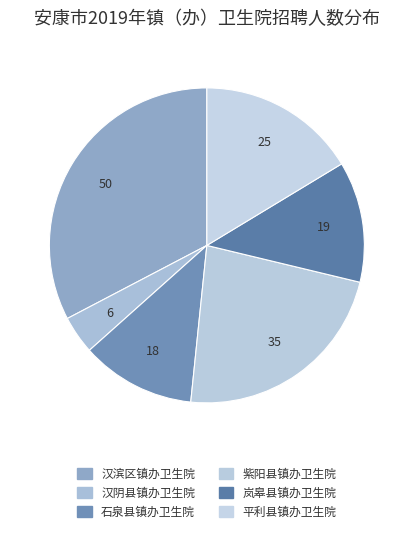

Does any single category account for the majority?

No